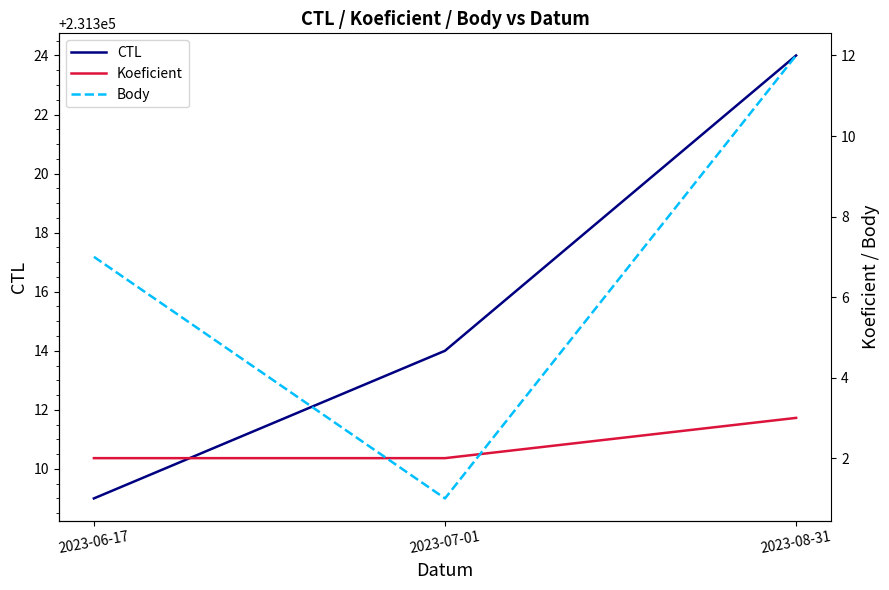

What is the value of the Body point at the 3rd from the left?

12